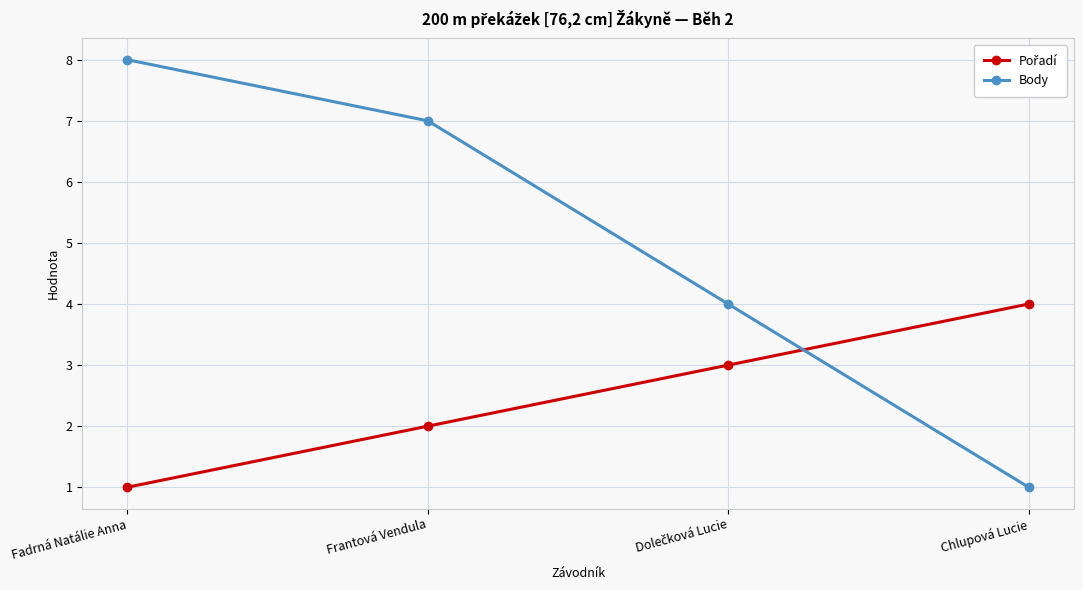

At how many categories does at least one series exceed 2?

4